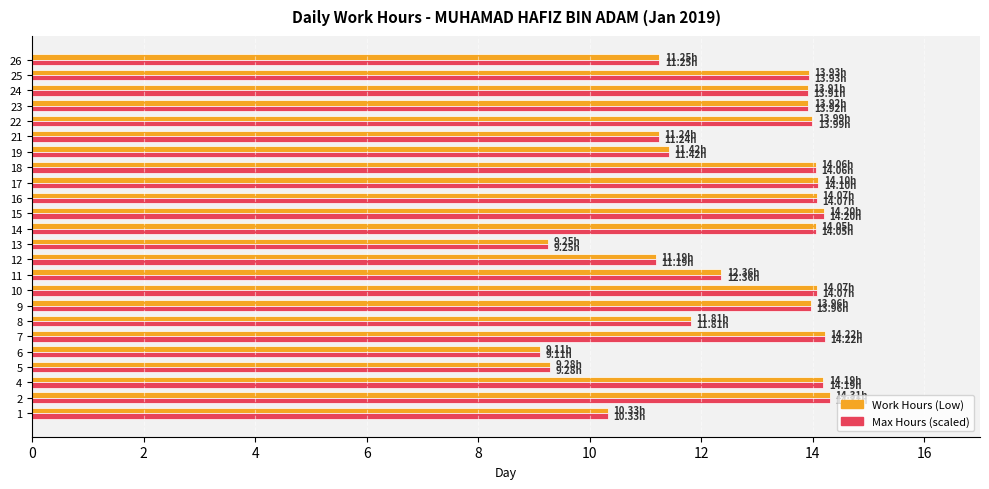

How many data points does each series have?

24